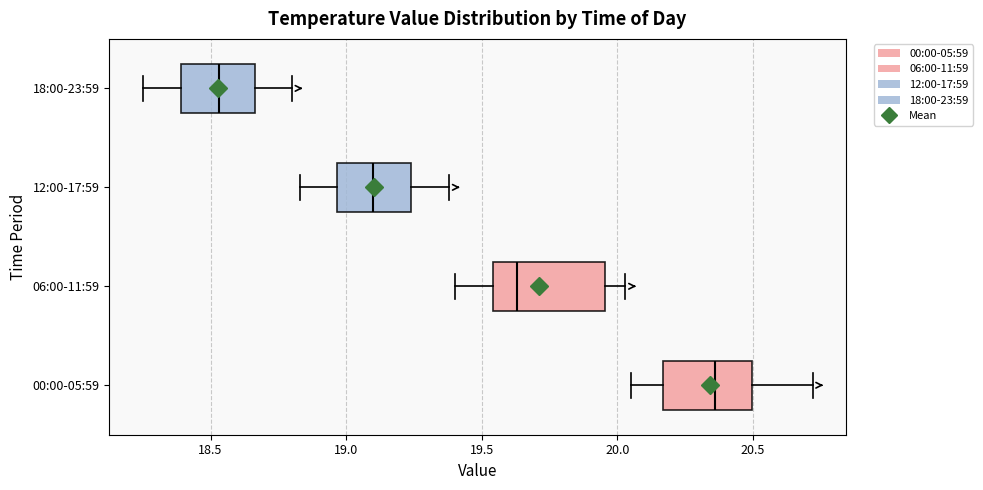

Where does the median line of the box for 18:00-23:59 sit on the x-axis? The values are not printed on the chart, so give them approximately, as read against the axis.

18.55